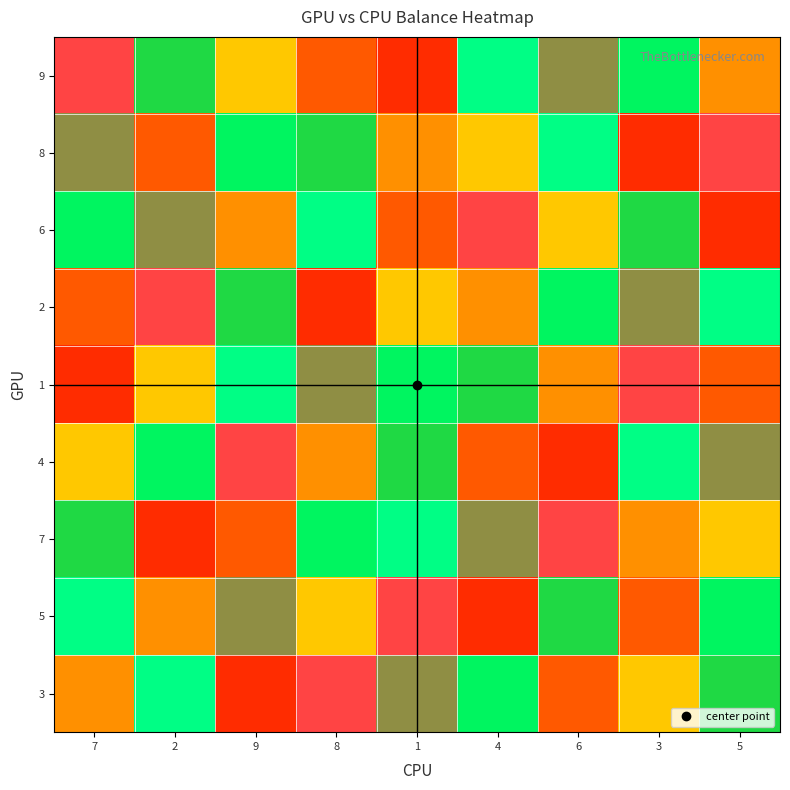

Which series has the widest spread of values?

9